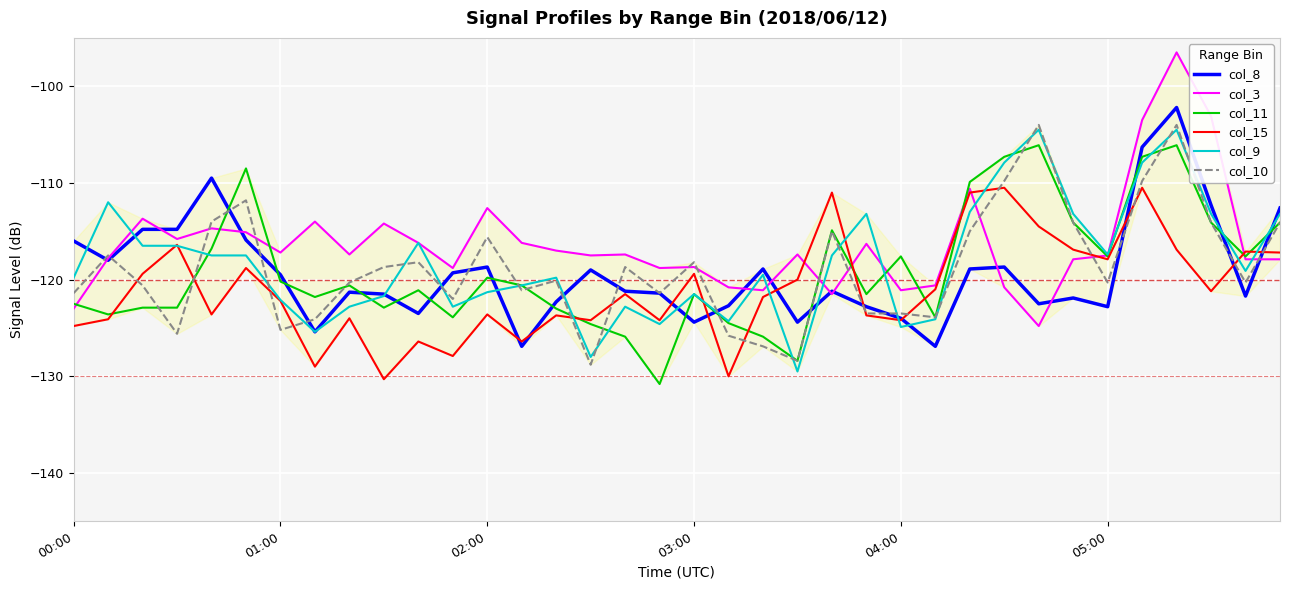

What is the lowest value of the col_3 series?

-124.8